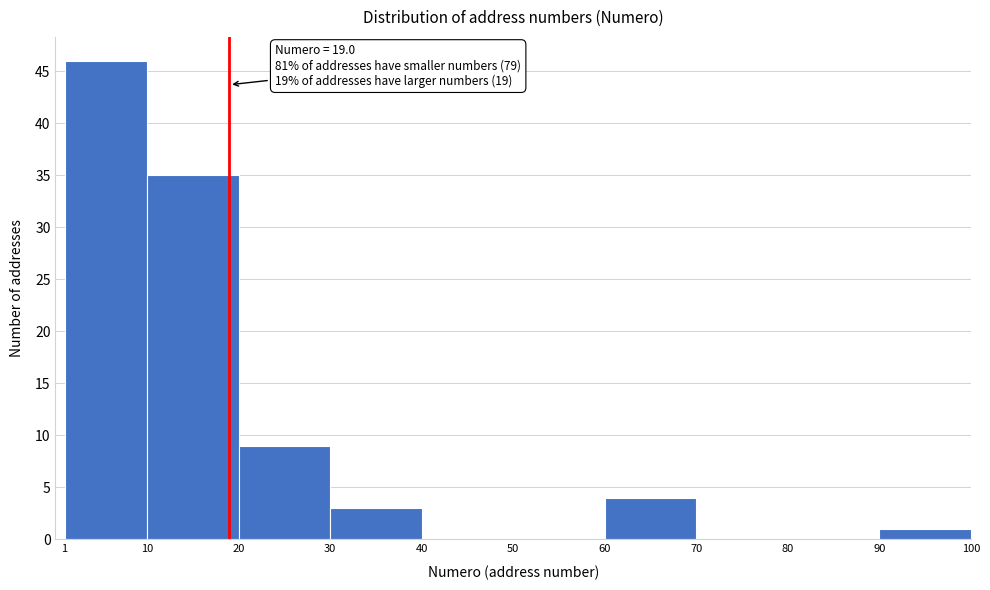

Over which range of the x-axis is the bar tallest?

1 to 10